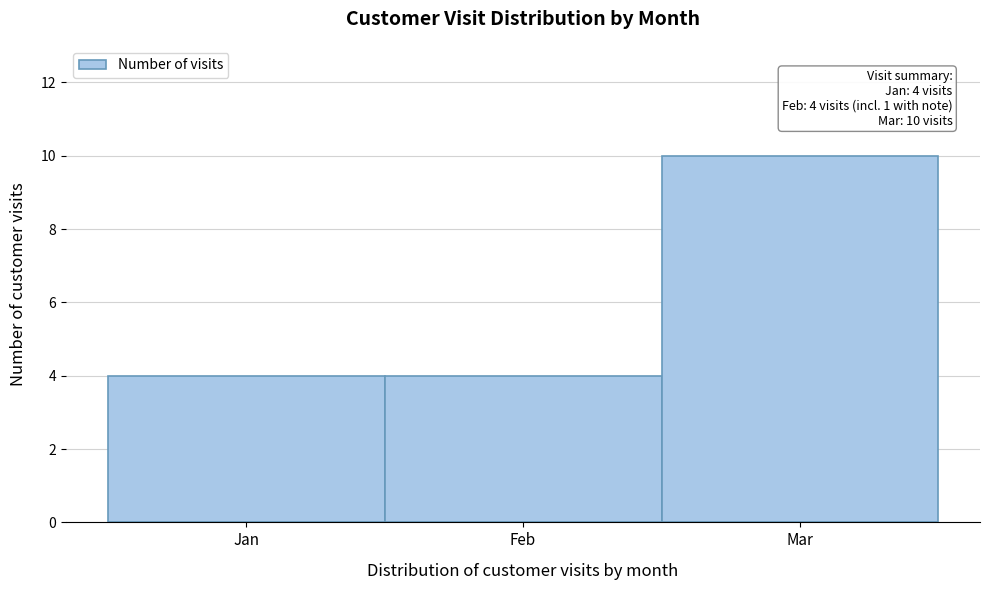

Reading left to right, transcribe all the data shown in this chart.

4	4	10